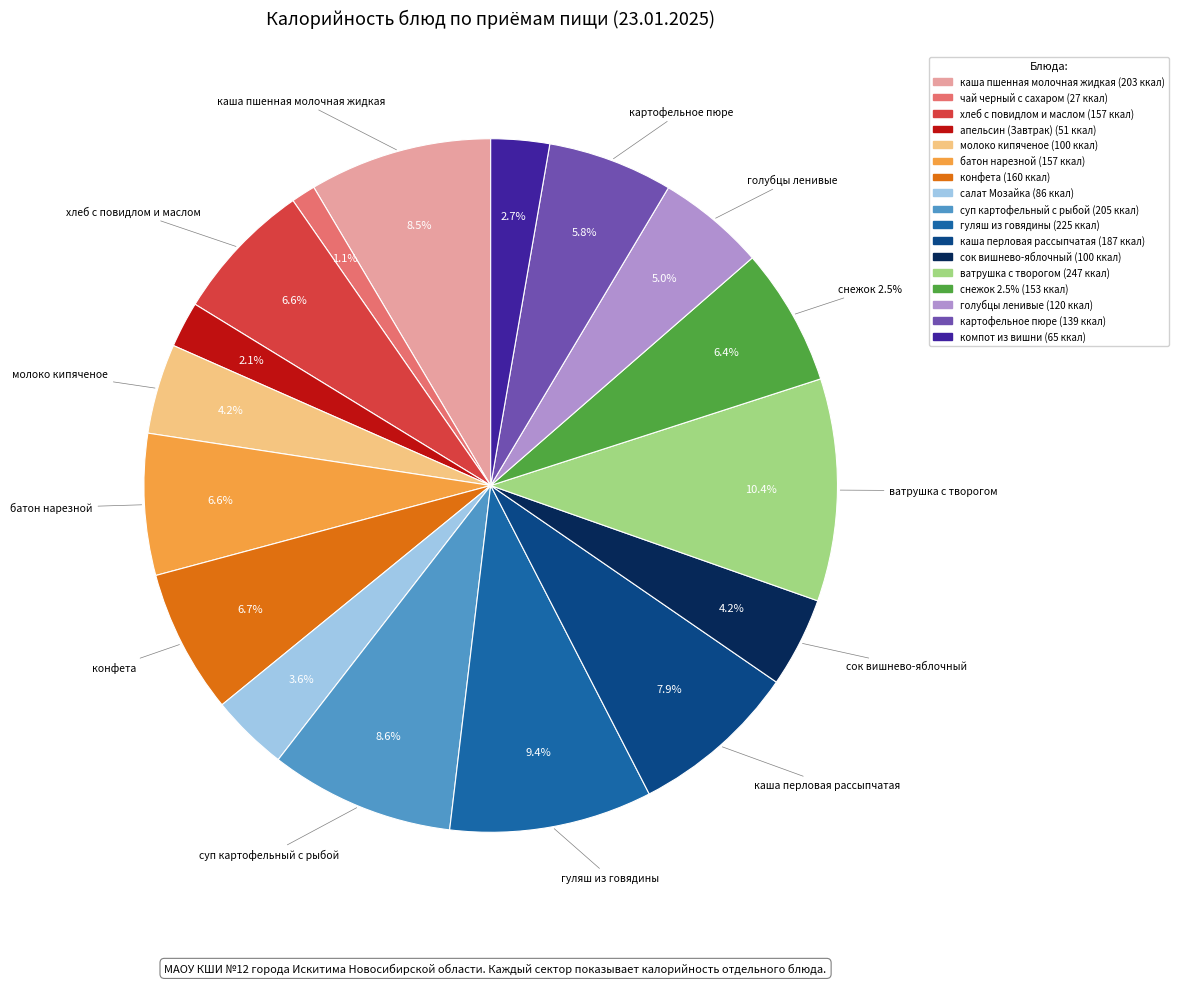

What is the change in value from салат Мозайка to сок вишнево-яблочный?

+14